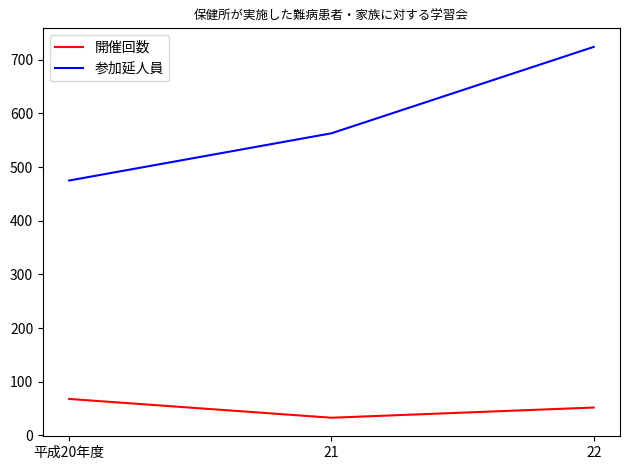

Does the chart display data point markers on the line(s)?

No